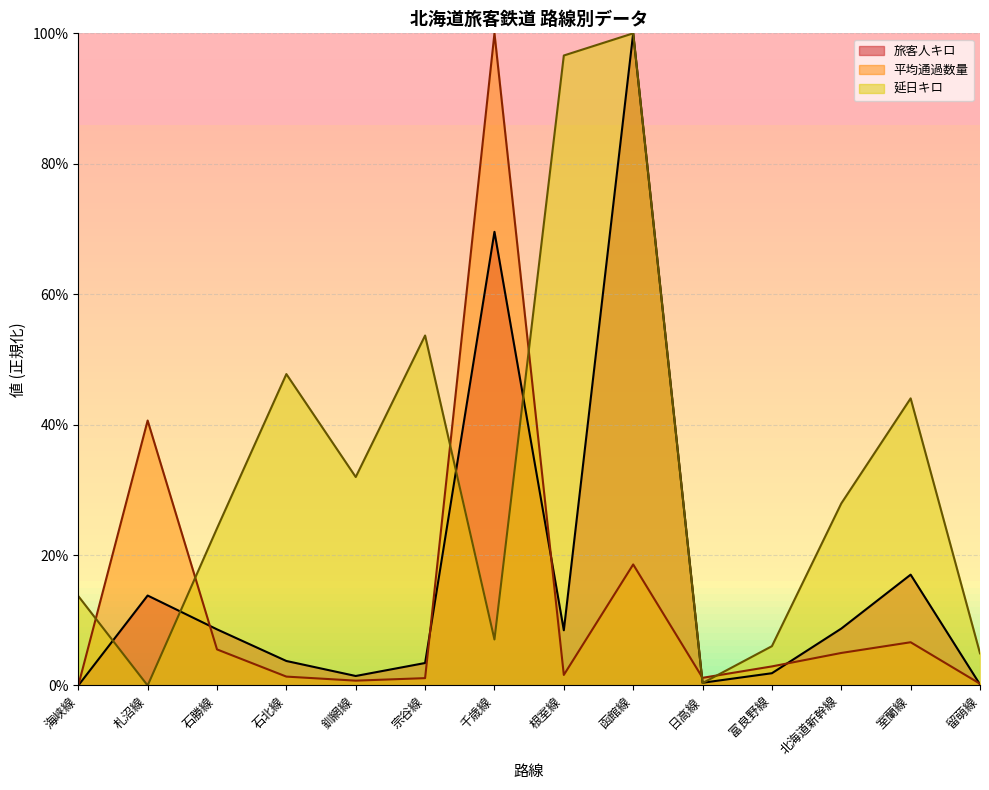

Does the chart display data point markers on the line(s)?

No